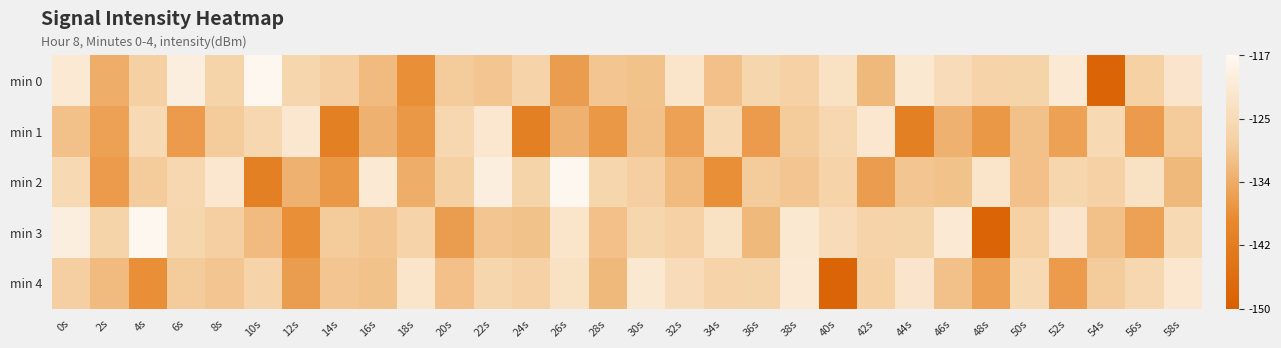

Reading left to right, what are all the values shown in this chart?

min 0: 0s=-121.2	2s=-133.3	4s=-128.1	6s=-119.7	8s=-127.1	10s=-117.2	12s=-126.6	14s=-128.4	16s=-131.4	18s=-137.6	20s=-129.0	22s=-129.9	24s=-127.3	26s=-135.5	28s=-129.8	30s=-130.4	32s=-122.5	34s=-130.7	36s=-126.6	38s=-127.7	40s=-123.2	42s=-131.6	44s=-121.5	46s=-125.0	48s=-127.4	50s=-127.1	52s=-121.1	54s=-148.3	56s=-127.9	58s=-122.2
min 1: 0s=-130.5	2s=-135.0	4s=-125.6	6s=-135.9	8s=-129.1	10s=-126.3	12s=-121.6	14s=-140.8	16s=-132.7	18s=-136.3	20s=-126.3	22s=-121.6	24s=-140.8	26s=-132.7	28s=-136.3	30s=-130.5	32s=-135.0	34s=-125.6	36s=-135.9	38s=-129.1	40s=-126.3	42s=-121.6	44s=-140.8	46s=-132.7	48s=-136.3	50s=-130.5	52s=-135.0	54s=-125.6	56s=-135.9	58s=-129.1
min 2: 0s=-125.6	2s=-135.9	4s=-129.1	6s=-126.3	8s=-121.6	10s=-140.8	12s=-132.7	14s=-136.3	16s=-121.2	18s=-133.3	20s=-128.1	22s=-119.7	24s=-127.1	26s=-117.2	28s=-126.6	30s=-128.4	32s=-131.4	34s=-137.6	36s=-129.0	38s=-129.9	40s=-127.3	42s=-135.5	44s=-129.8	46s=-130.4	48s=-122.5	50s=-130.7	52s=-126.6	54s=-127.7	56s=-123.2	58s=-131.6
min 3: 0s=-119.7	2s=-127.1	4s=-117.2	6s=-126.6	8s=-128.4	10s=-131.4	12s=-137.6	14s=-129.0	16s=-129.9	18s=-127.3	20s=-135.5	22s=-129.8	24s=-130.4	26s=-122.5	28s=-130.7	30s=-126.6	32s=-127.7	34s=-123.2	36s=-131.6	38s=-121.5	40s=-125.0	42s=-127.4	44s=-127.1	46s=-121.1	48s=-148.3	50s=-127.9	52s=-122.2	54s=-130.5	56s=-135.0	58s=-125.6
min 4: 0s=-128.4	2s=-131.4	4s=-137.6	6s=-129.0	8s=-129.9	10s=-127.3	12s=-135.5	14s=-129.8	16s=-130.4	18s=-122.5	20s=-130.7	22s=-126.6	24s=-127.7	26s=-123.2	28s=-131.6	30s=-121.5	32s=-125.0	34s=-127.4	36s=-127.1	38s=-121.1	40s=-148.3	42s=-127.9	44s=-122.2	46s=-130.5	48s=-135.0	50s=-125.6	52s=-135.9	54s=-129.1	56s=-126.3	58s=-121.6